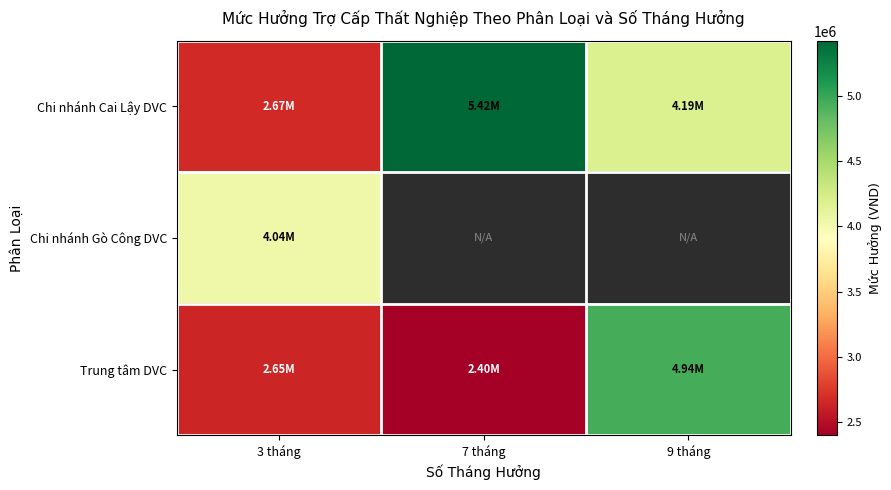

Which series has the largest total across all categories?

Chi nhánh Cai Lậy DVC